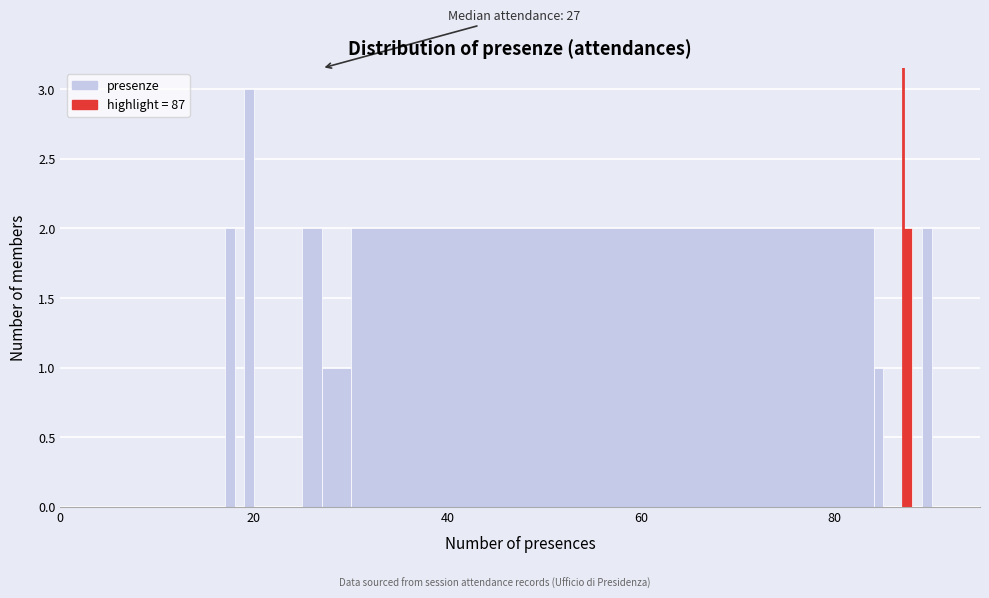

Read against the x-axis, roughly where is the centre of the tallest bar?

20